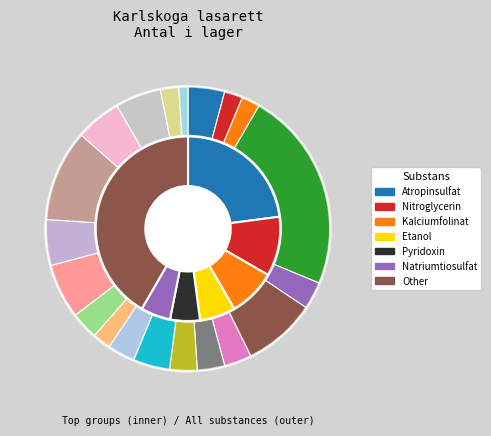

Is the sum of Fomepizol and Fysostigmin greater than half?

No